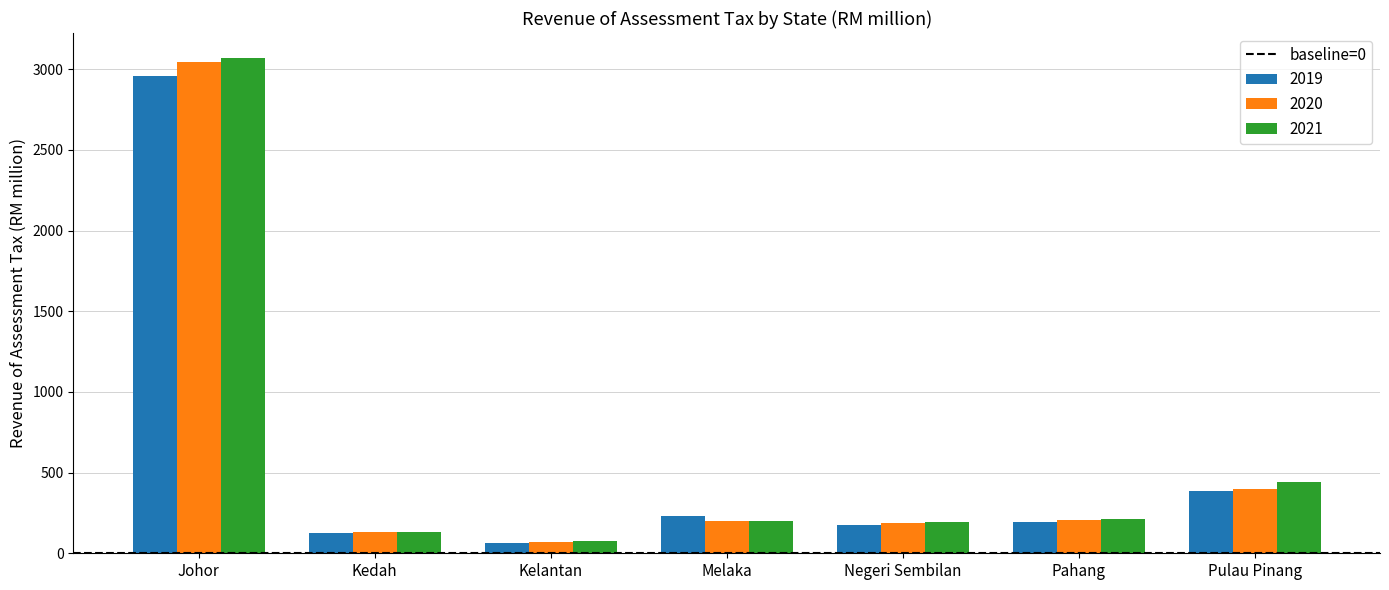

What is the maximum value shown in the chart?

3070.6